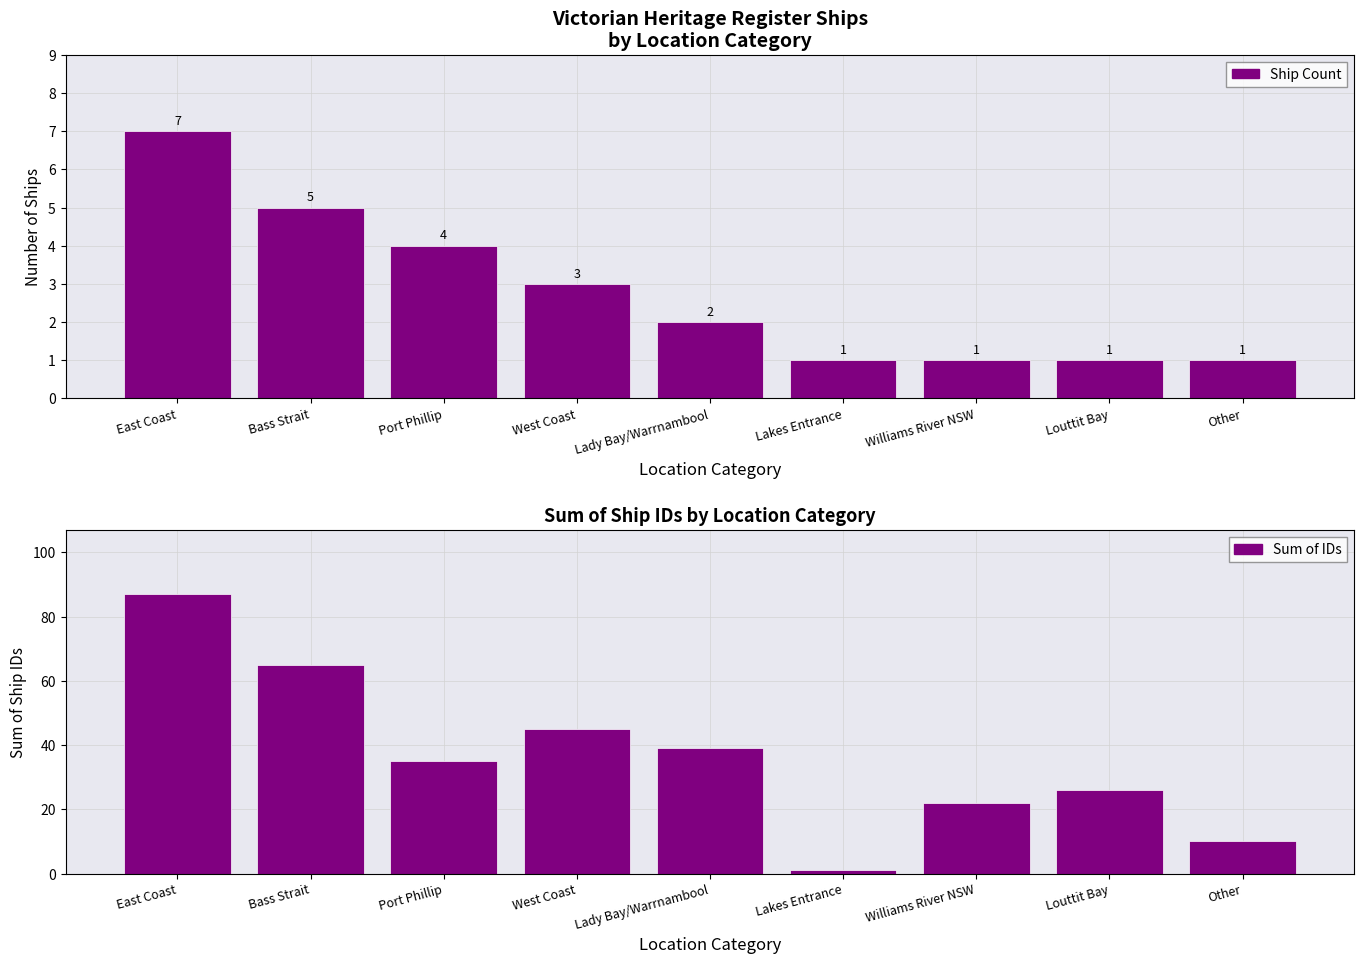

What is the sum of all Ship Count values?

25